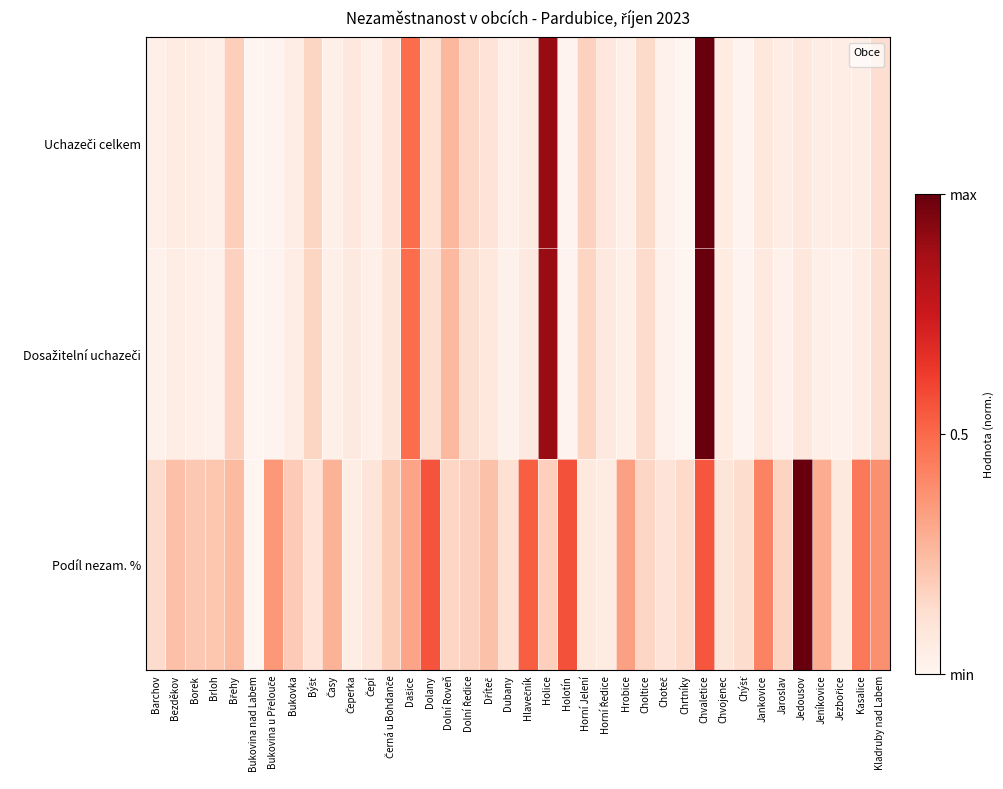

At which category does the chart reach its minimum across all series?

Bukovina nad Labem